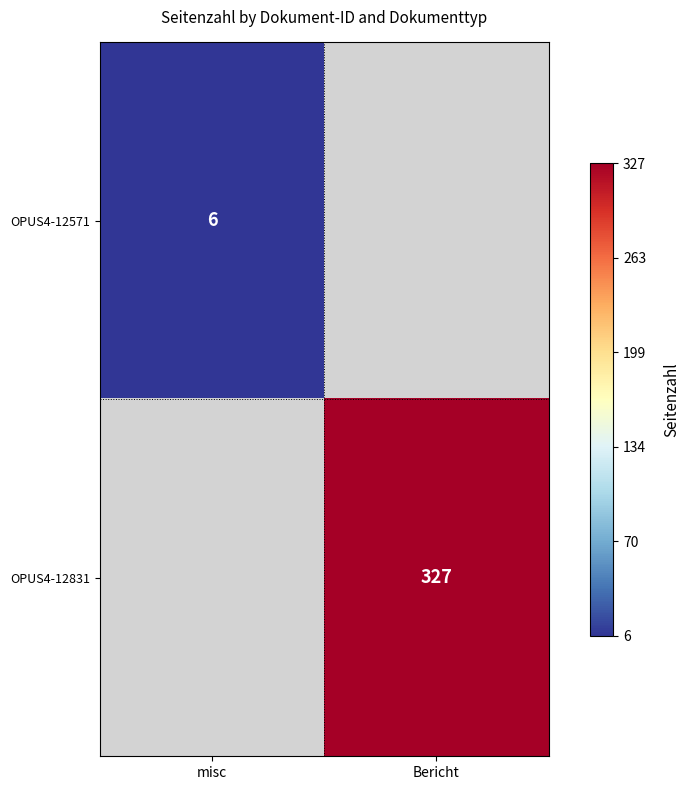

True or false: OPUS4-12571 has a value of 3 at misc.

False